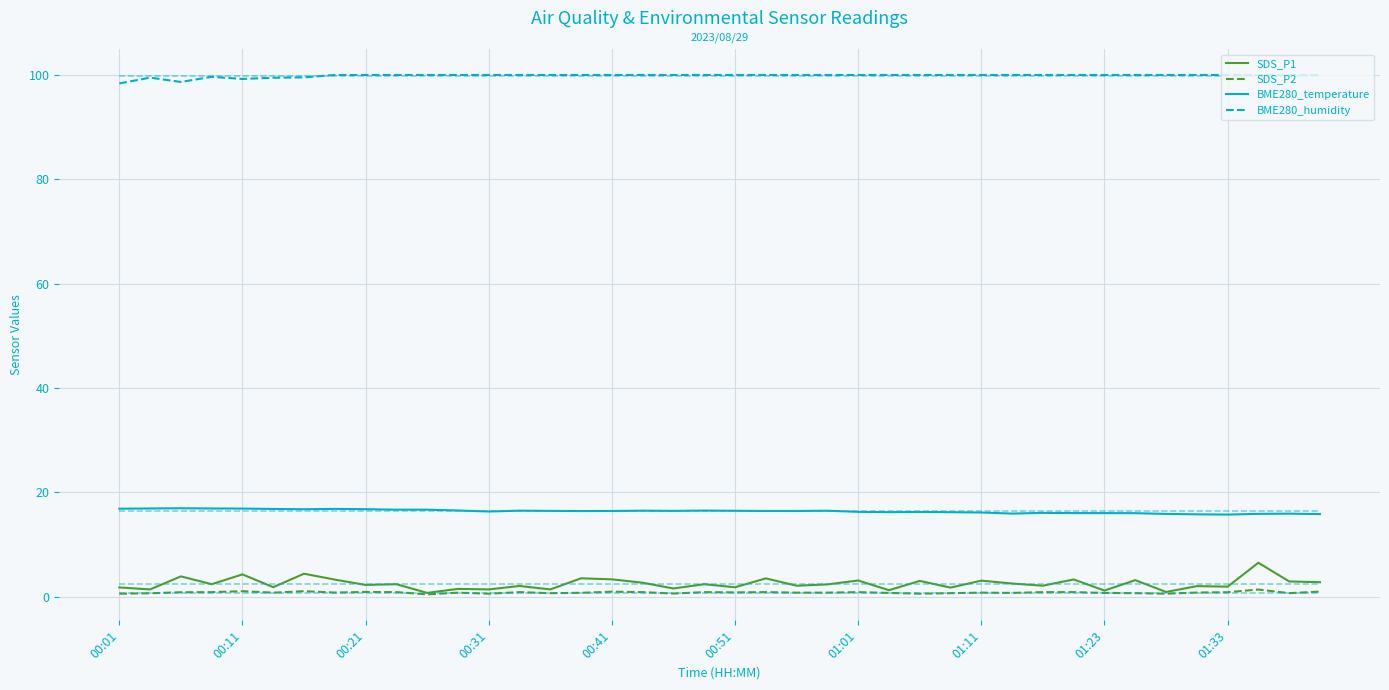

What is the average value of the SDS_P2 series?

0.8